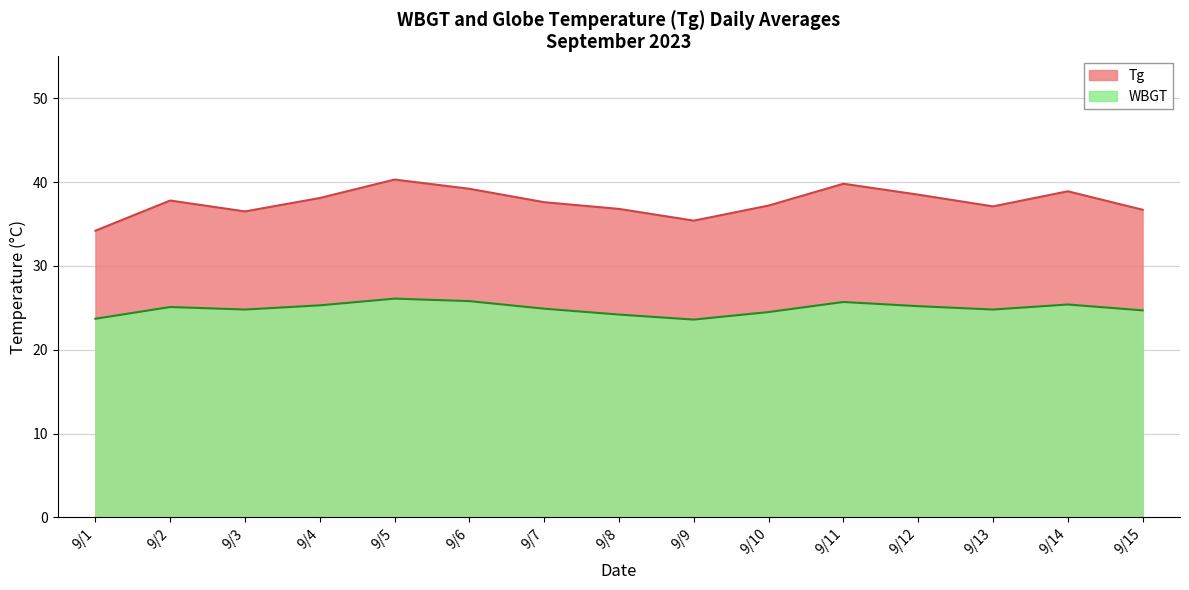

How many interior local peaks does the WBGT series have?

4